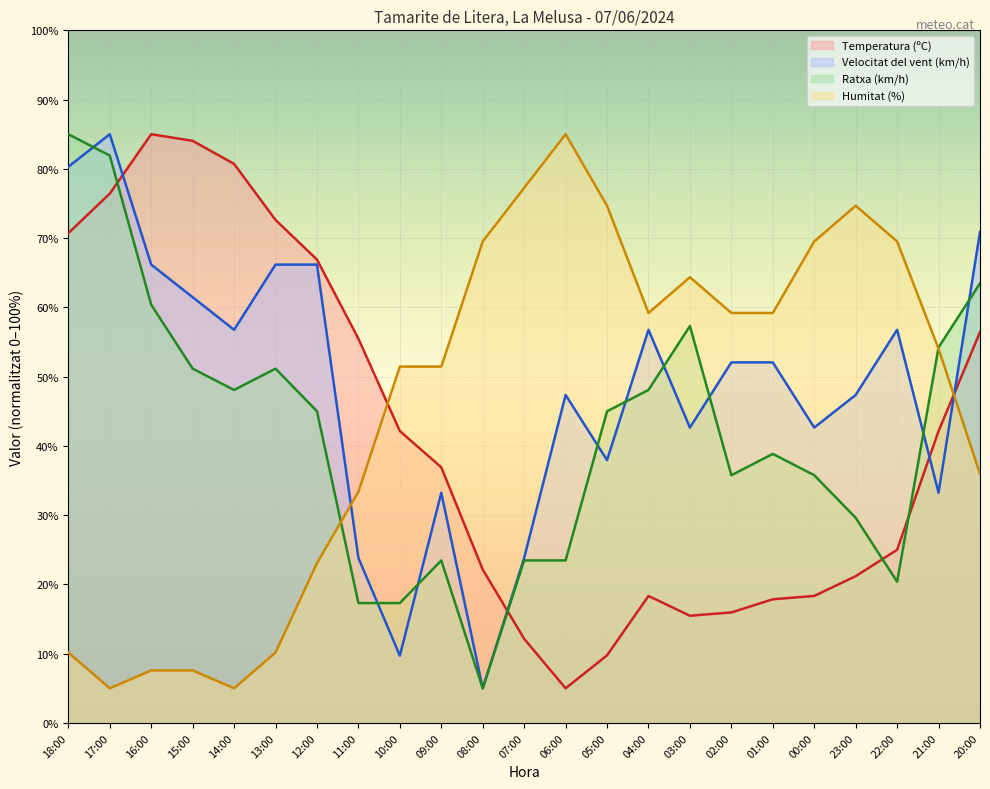

What is the difference between the second highest and minimum values in the Velocitat del vent (km/h) series?

75.3